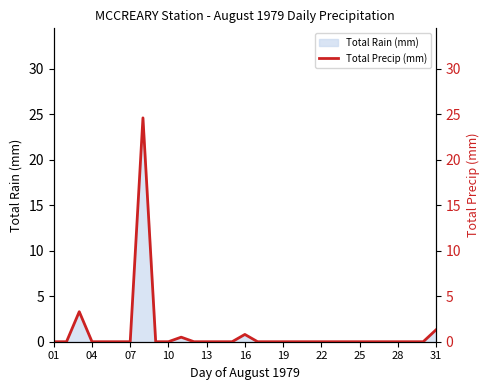

What is the highest value of the Total Rain (mm) series?

24.6